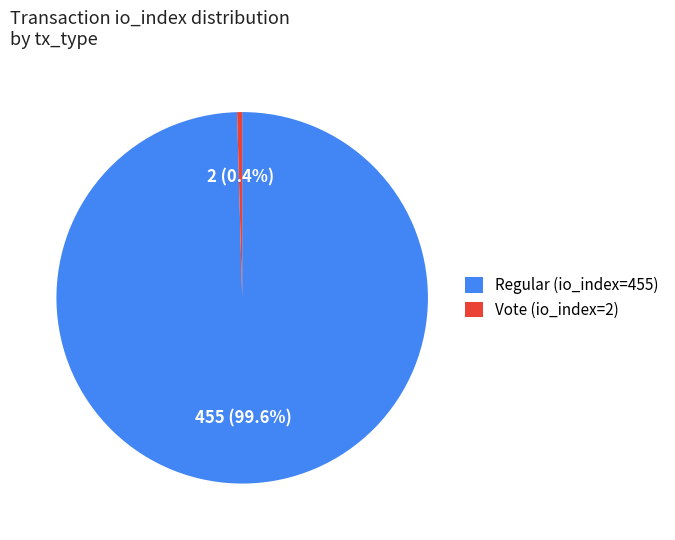

To the nearest percent, what is the difference between the Regular (io_index=455) and Vote (io_index=2) slice percentages?

99%